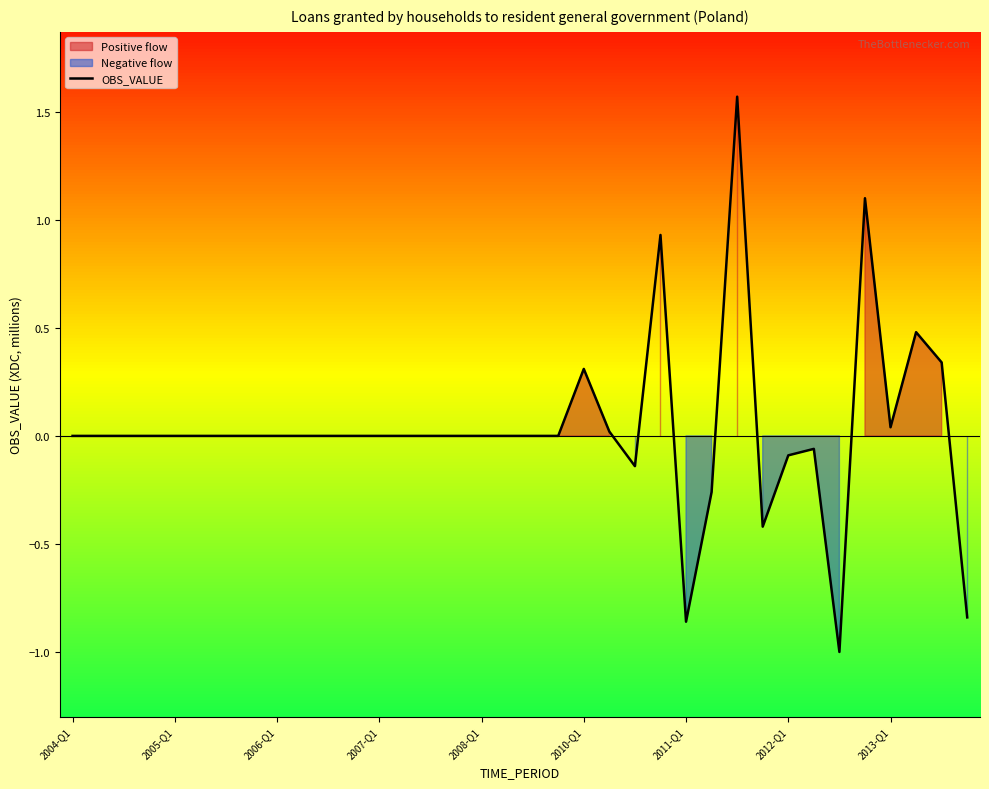

What is the lowest value of the OBS_VALUE series?

-1.0